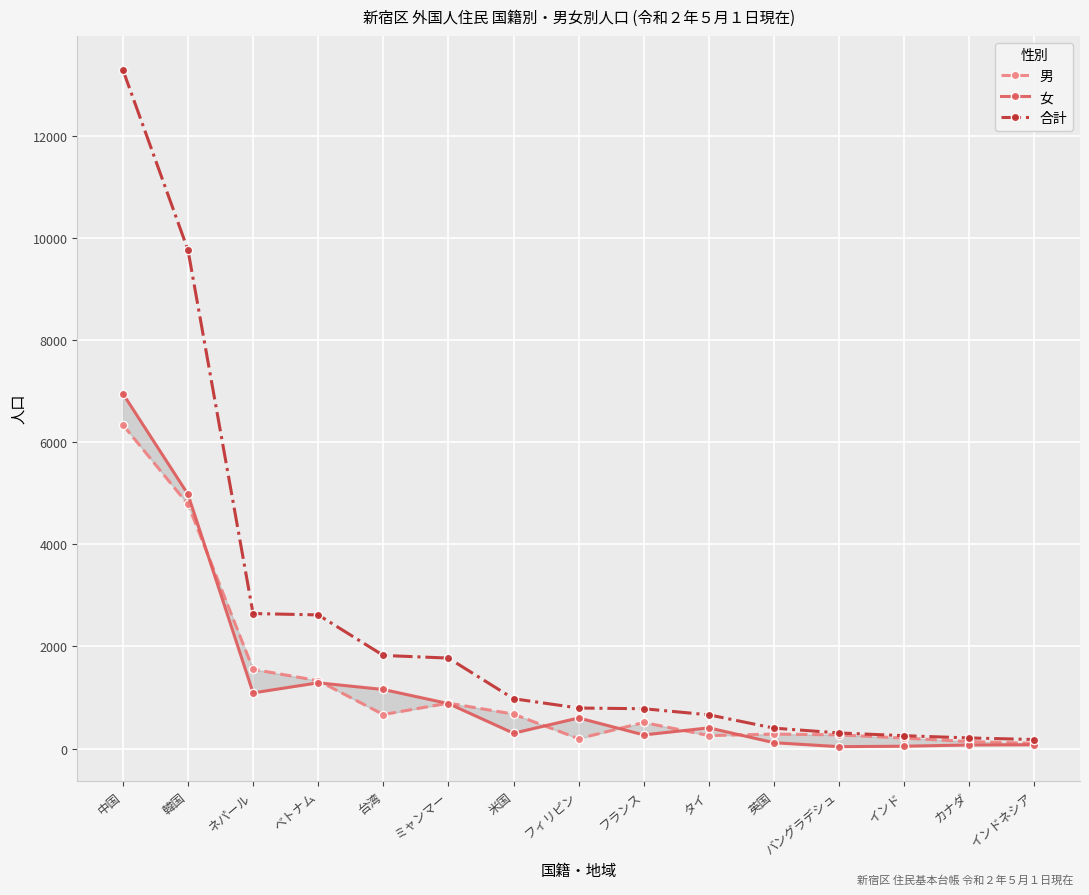

Which series changed the most between ミャンマー and 英国?

合計